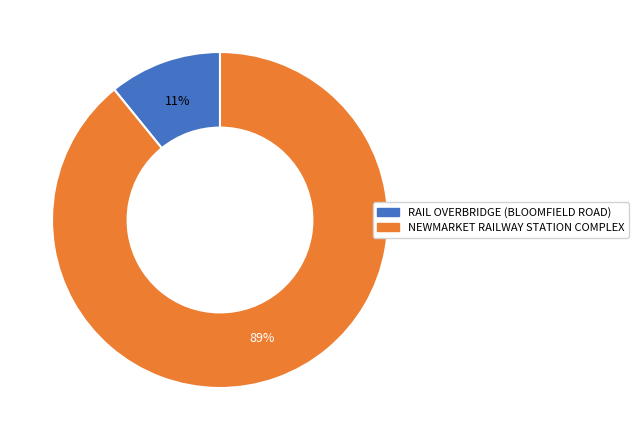

Combined, do NEWMARKET RAILWAY STATION COMPLEX and RAIL OVERBRIDGE (BLOOMFIELD ROAD) account for over 50%?

Yes